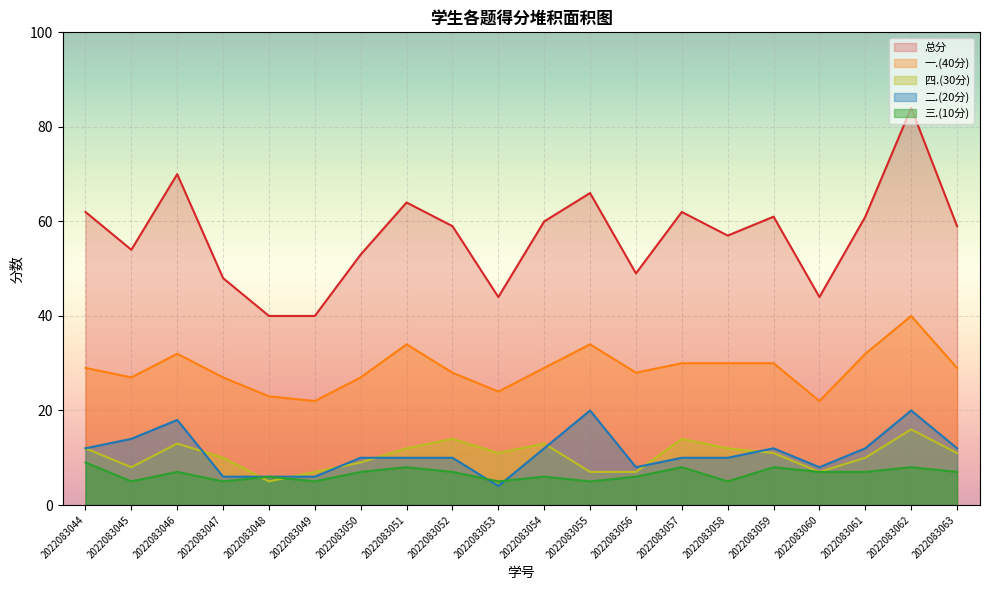

True or false: 二.(20分) and 一.(40分) intersect in this chart.

False